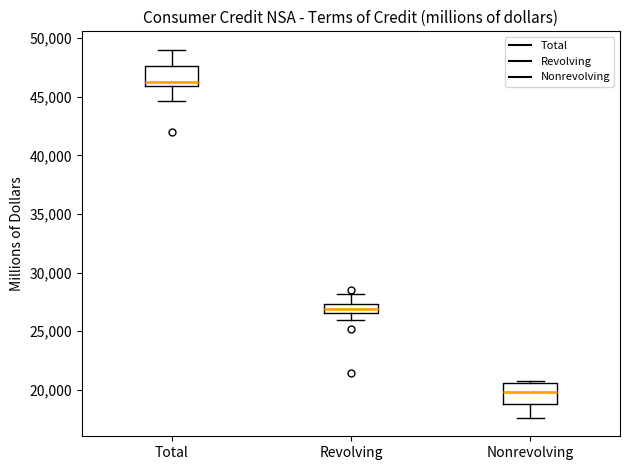

Which box's median line is the highest?

Total